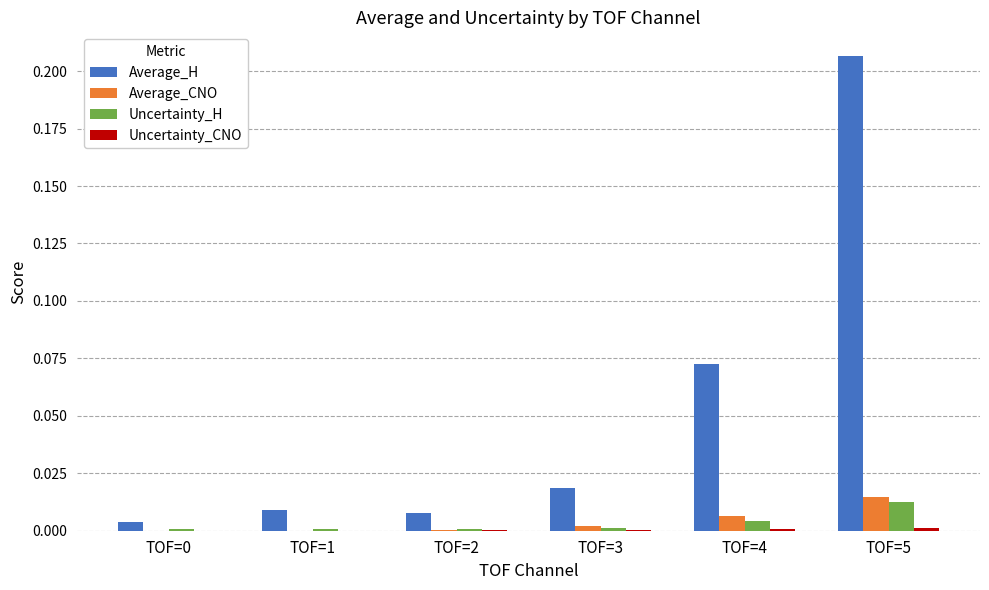

How many distinct data groups are displayed?

4